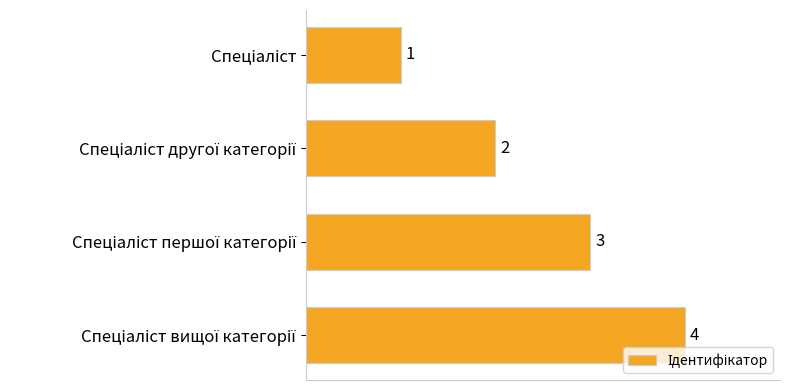

What is the greatest value displayed?

4